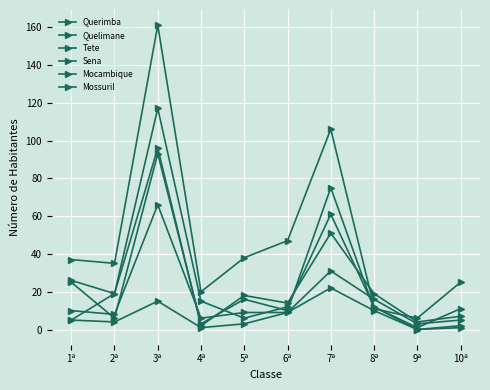

Reading left to right, extract all data points from this chart.

Querimba: 26	19	96	2	18	14	51	19	4	7
Quelimane: 10	8	66	6	9	9	31	16	3	5
Tete: 37	35	161	20	38	47	106	12	1	11
Sena: 5	19	117	15	6	12	61	12	0	1
Mocambique: 25	6	93	3	16	10	75	11	6	25
Mossuril: 5	4	15	1	3	9	22	10	0	2